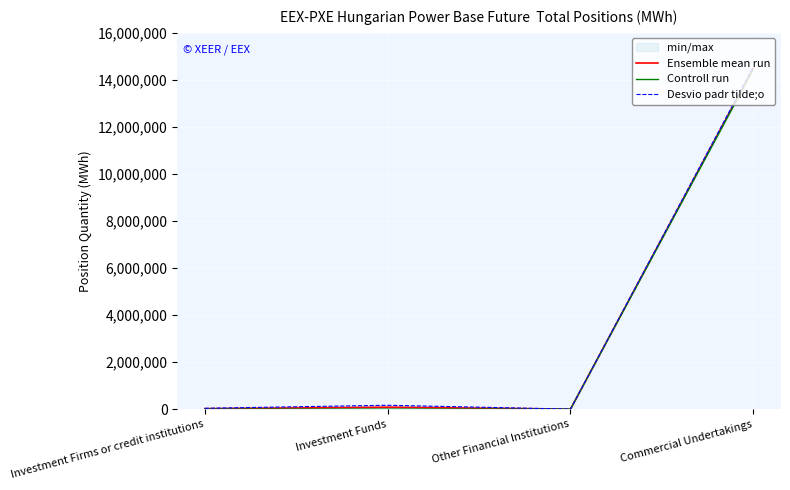

What are all the series names shown in the legend?

Ensemble mean run, Controll run, Desvio padr tilde;o